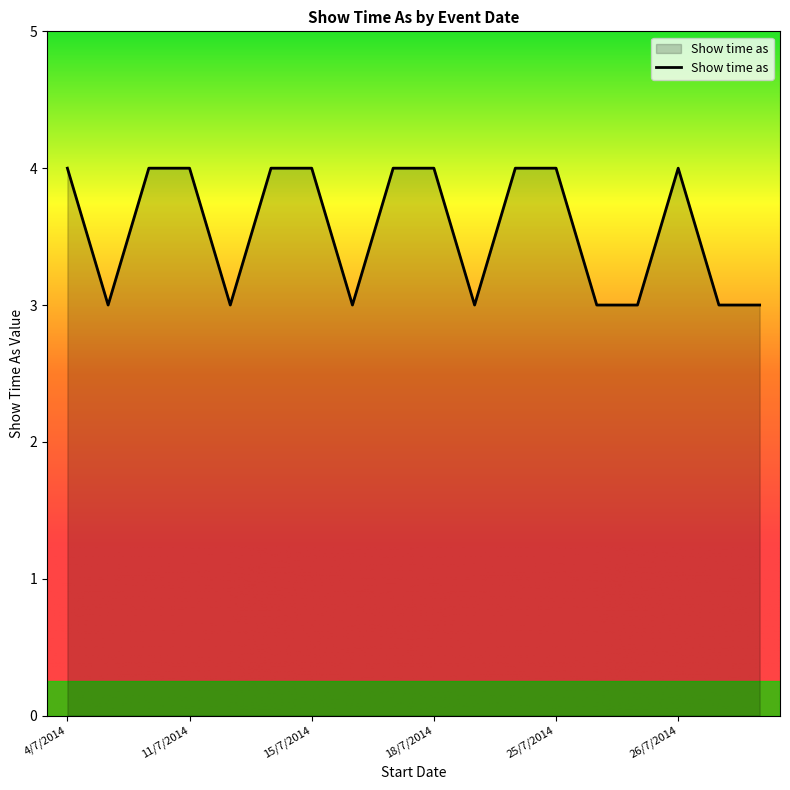

What is the average value?

4